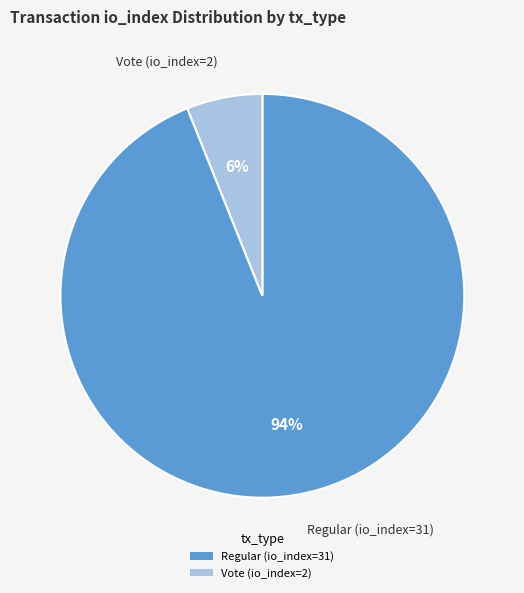

To the nearest percent, what is the difference between the Vote (io_index=2) and Regular (io_index=31) slice percentages?

88%